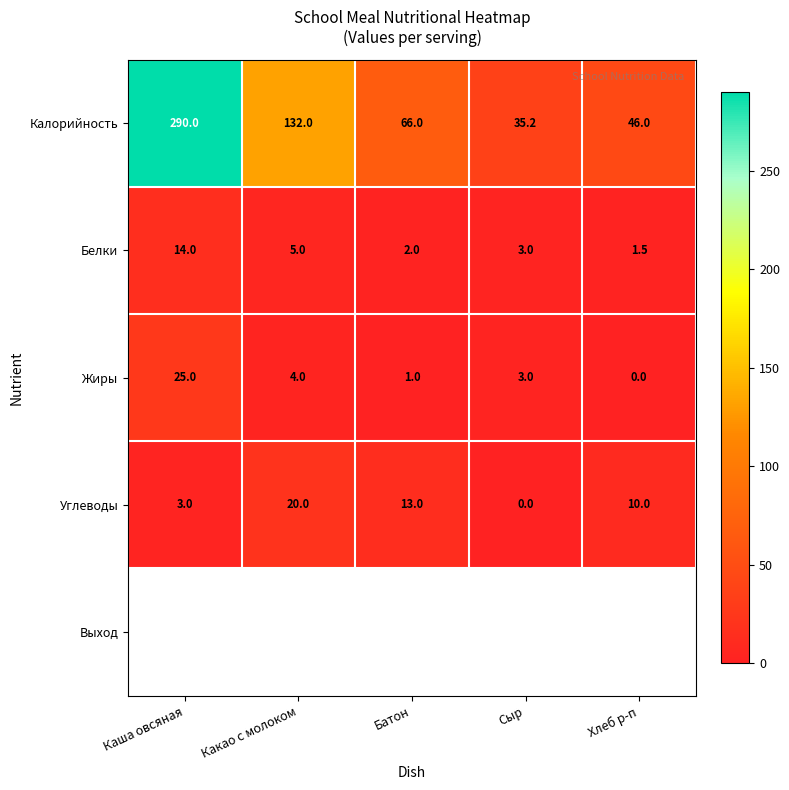

List the series in order of their peak value, highest first.

Калорийность, Жиры, Углеводы, Белки